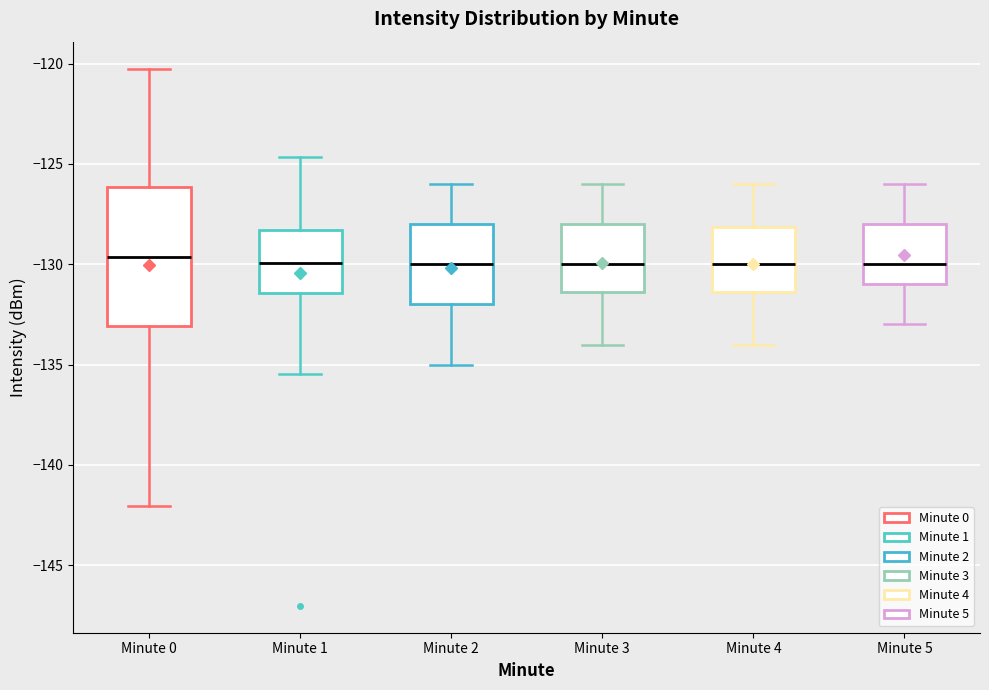

Reading left to right, transcribe this box plot: for each box, give where its median line is, the range the box spans, and where its two whiskers end, as read against the y-axis. The values are not printed on the chart, so give them approximately, as read against the axis.

Minute 0: median -129.5, box -133.0 to -126.0, whiskers -142.0 to -120.0
Minute 1: median -130.0, box -131.5 to -128.5, whiskers -135.5 to -124.5
Minute 2: median -130.0, box -132.0 to -128.0, whiskers -135.0 to -126.0
Minute 3: median -130.0, box -131.5 to -128.0, whiskers -134.0 to -126.0
Minute 4: median -130.0, box -131.5 to -128.0, whiskers -134.0 to -126.0
Minute 5: median -130.0, box -131.0 to -128.0, whiskers -133.0 to -126.0